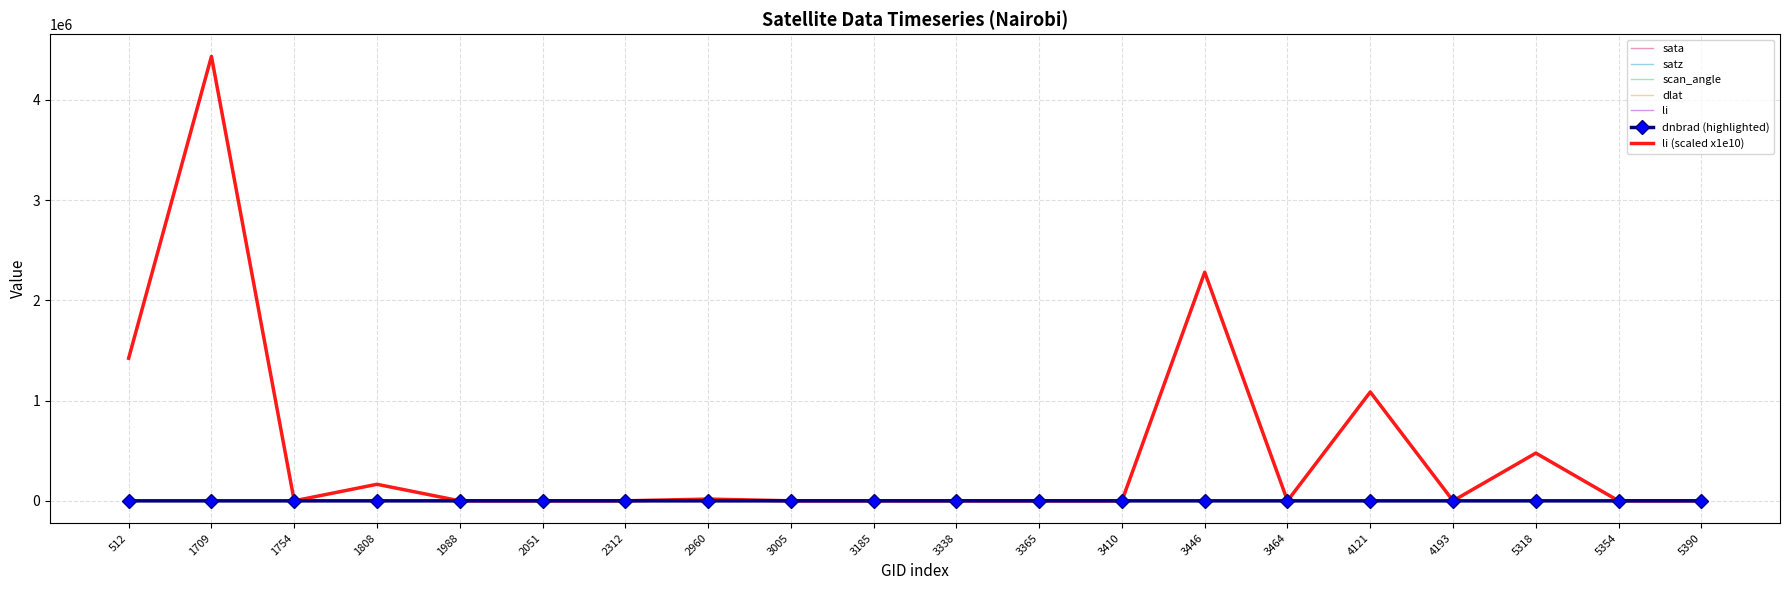

Which series has the largest range (max minus min)?

li (scaled x1e10)